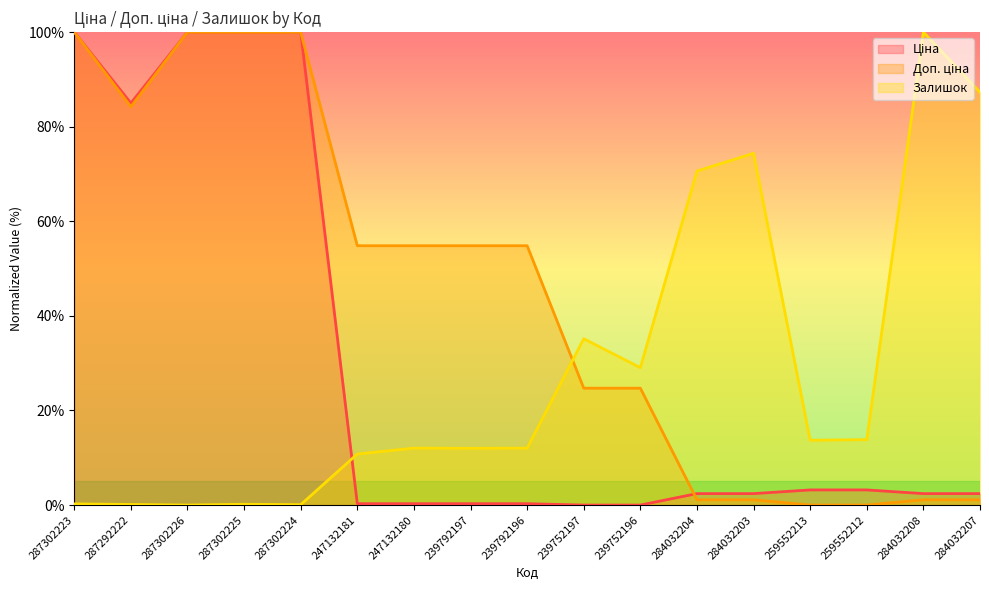

What position from the right is 247132180?

11